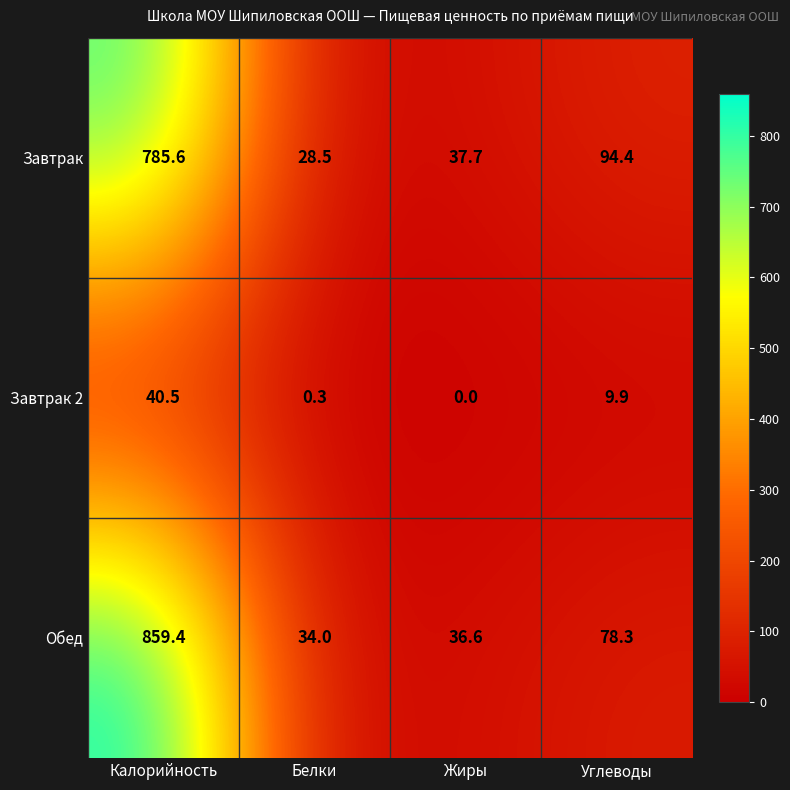

True or false: Обед has a value of 36.6 at Жиры.

True